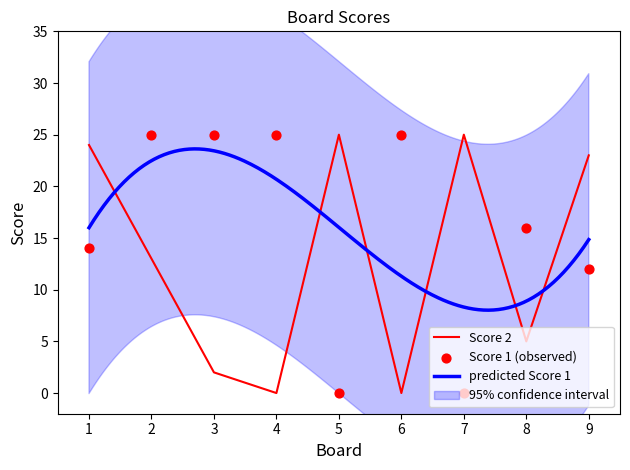

At which category is the sum across all series the highest?

1